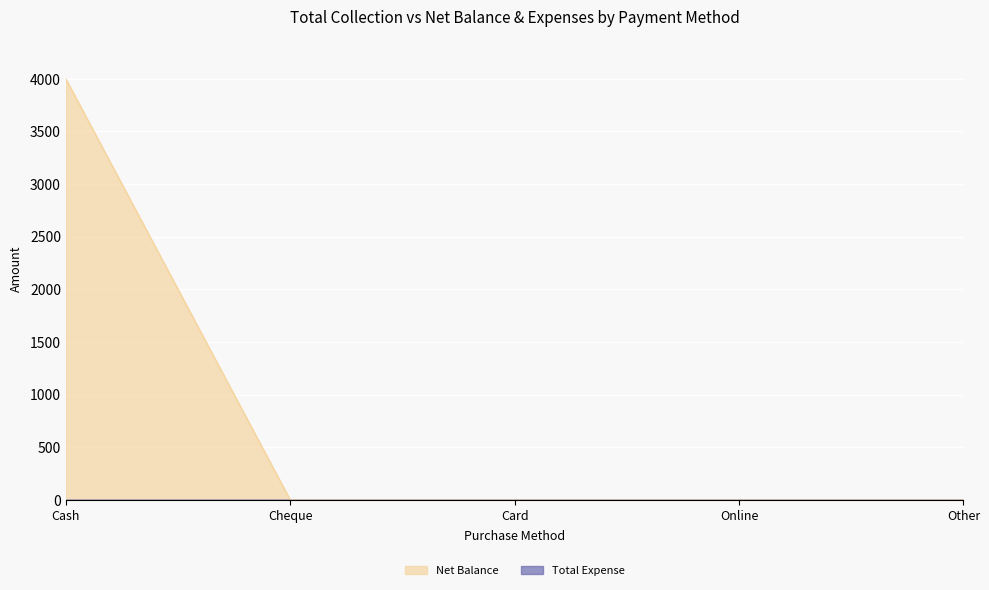

At which label is the value closest to 2000?

Cash